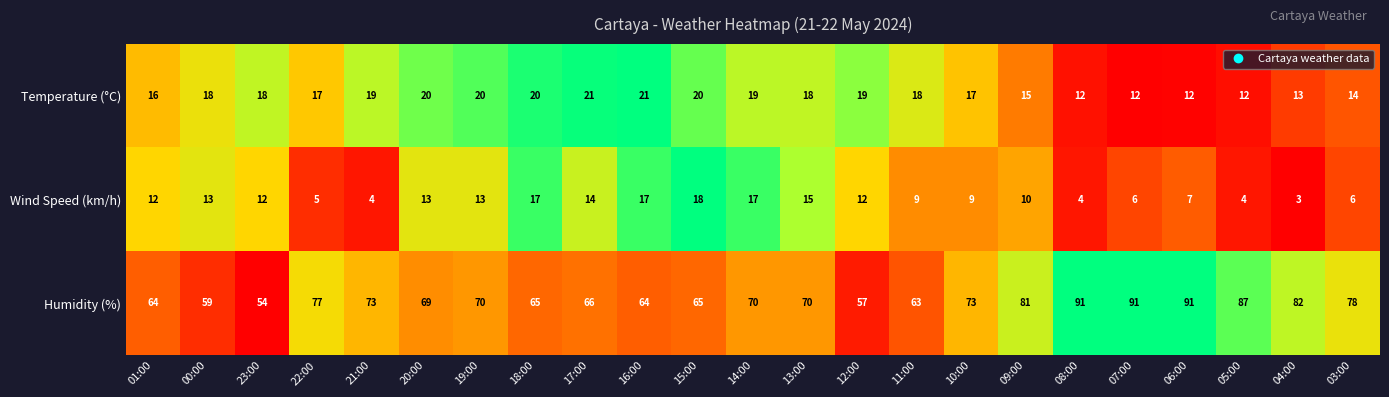

What is the total value across all series at 06:00?

110